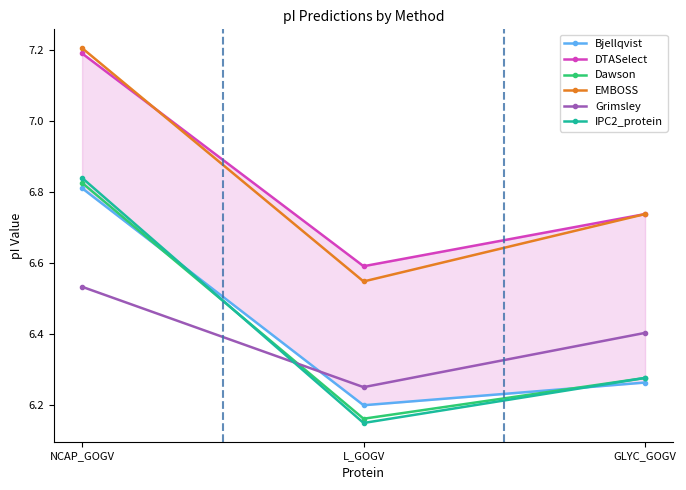

True or false: Bjellqvist has a value of 6.3 at GLYC_GOGV.

True